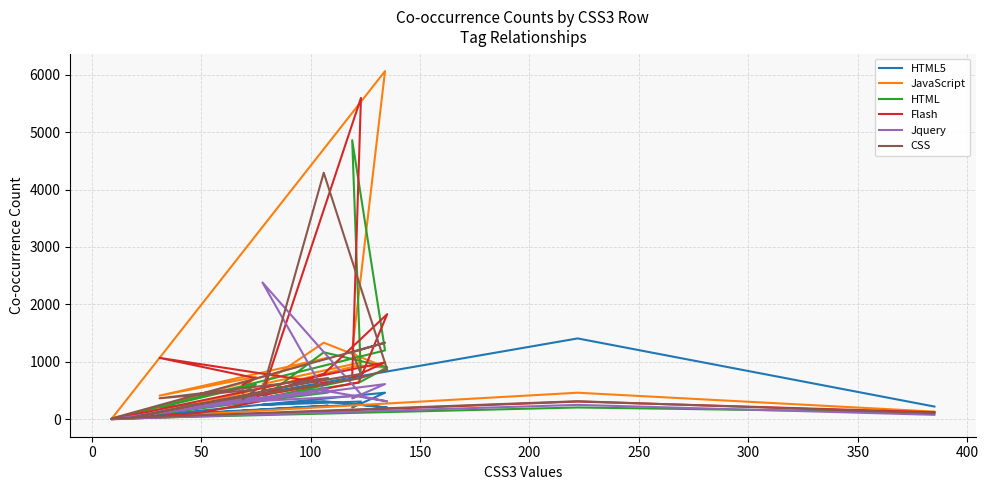

What is the lowest value of the CSS series?

14